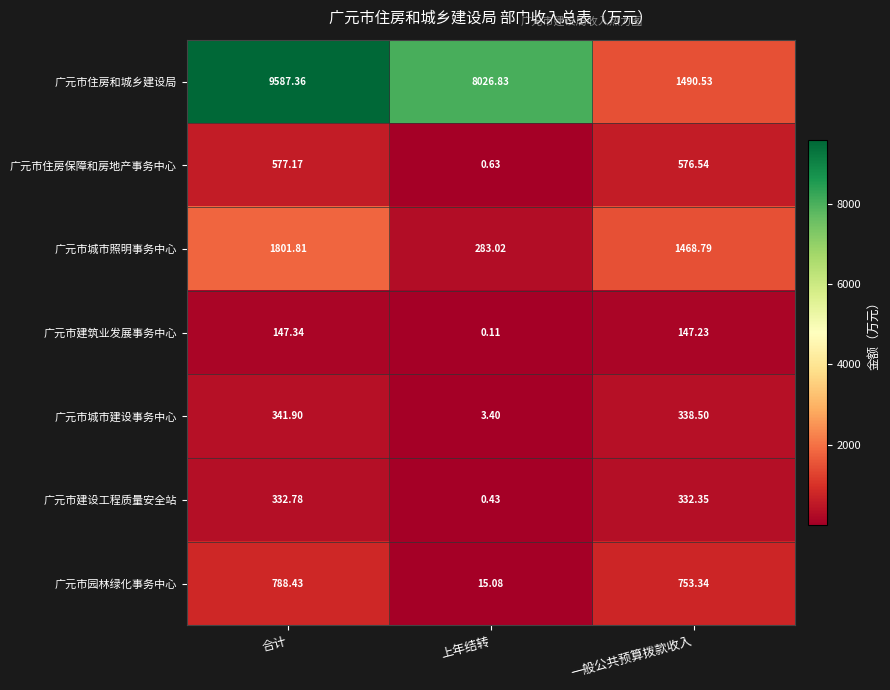

Between 合计 and 上年结转, which series saw the biggest shift?

广元市住房和城乡建设局